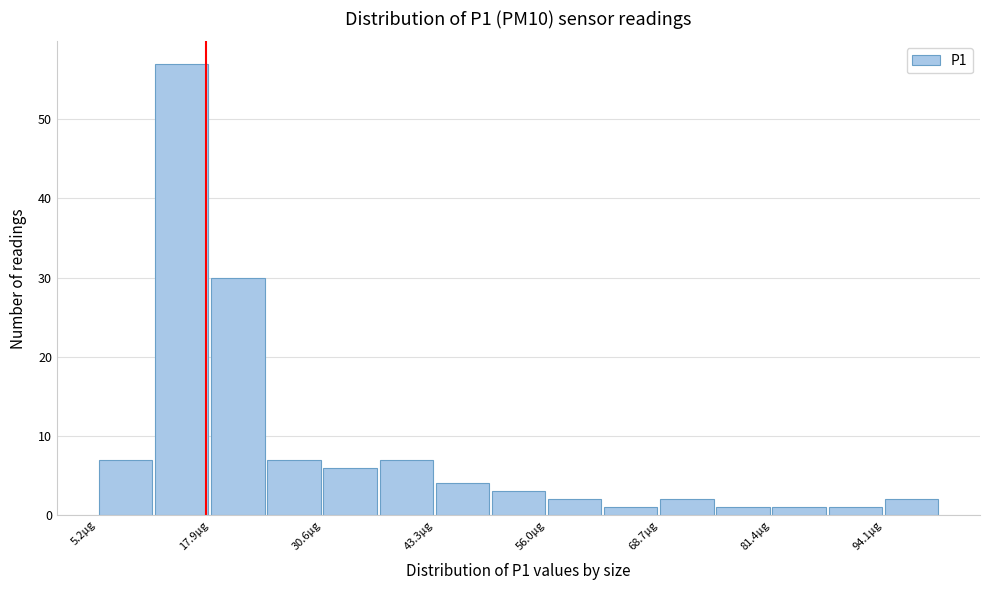

Read against the x-axis, roughly where is the centre of the tallest bar?

14